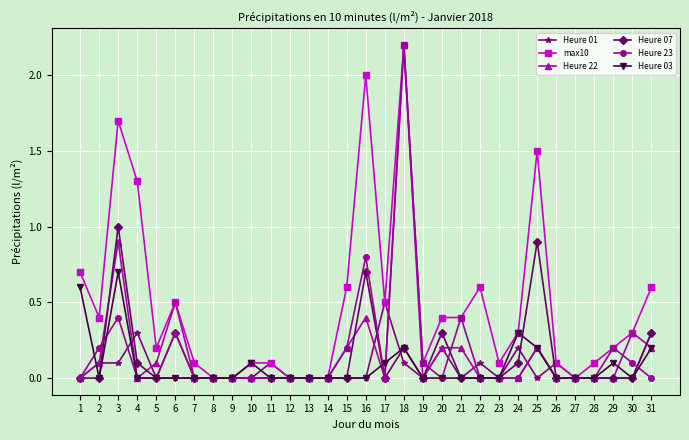

What is the average value of the Heure 07 series?

0.1